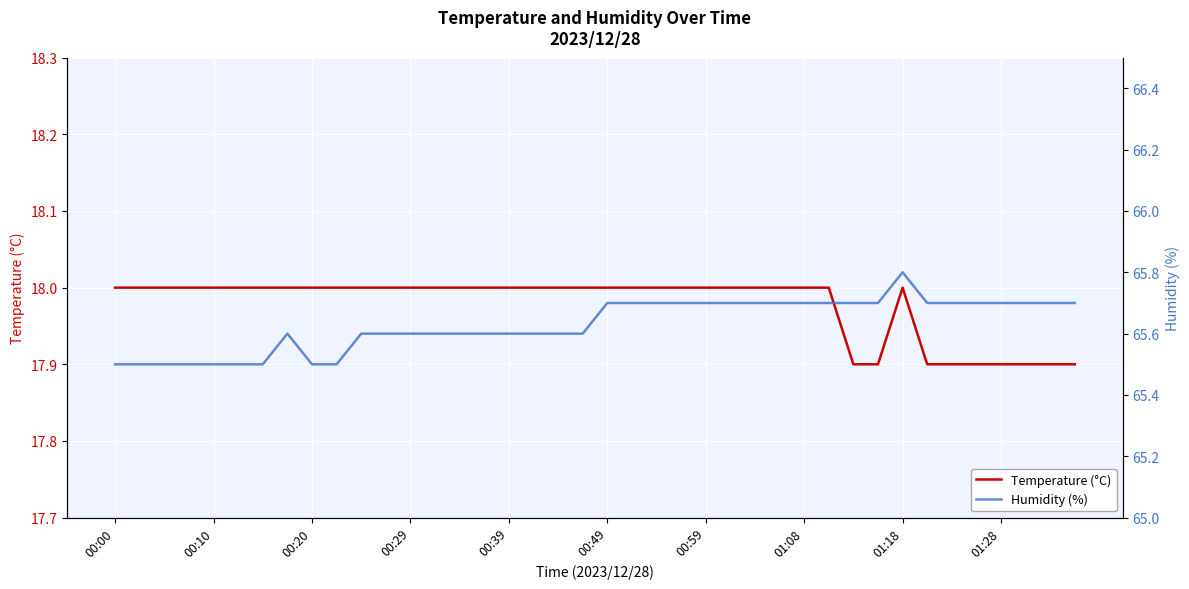

What is the minimum value for Temperature (°C)?

17.9